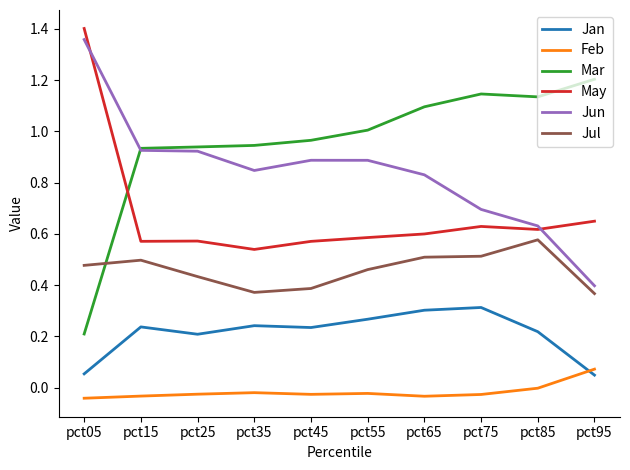

True or false: Feb and Jul intersect in this chart.

False